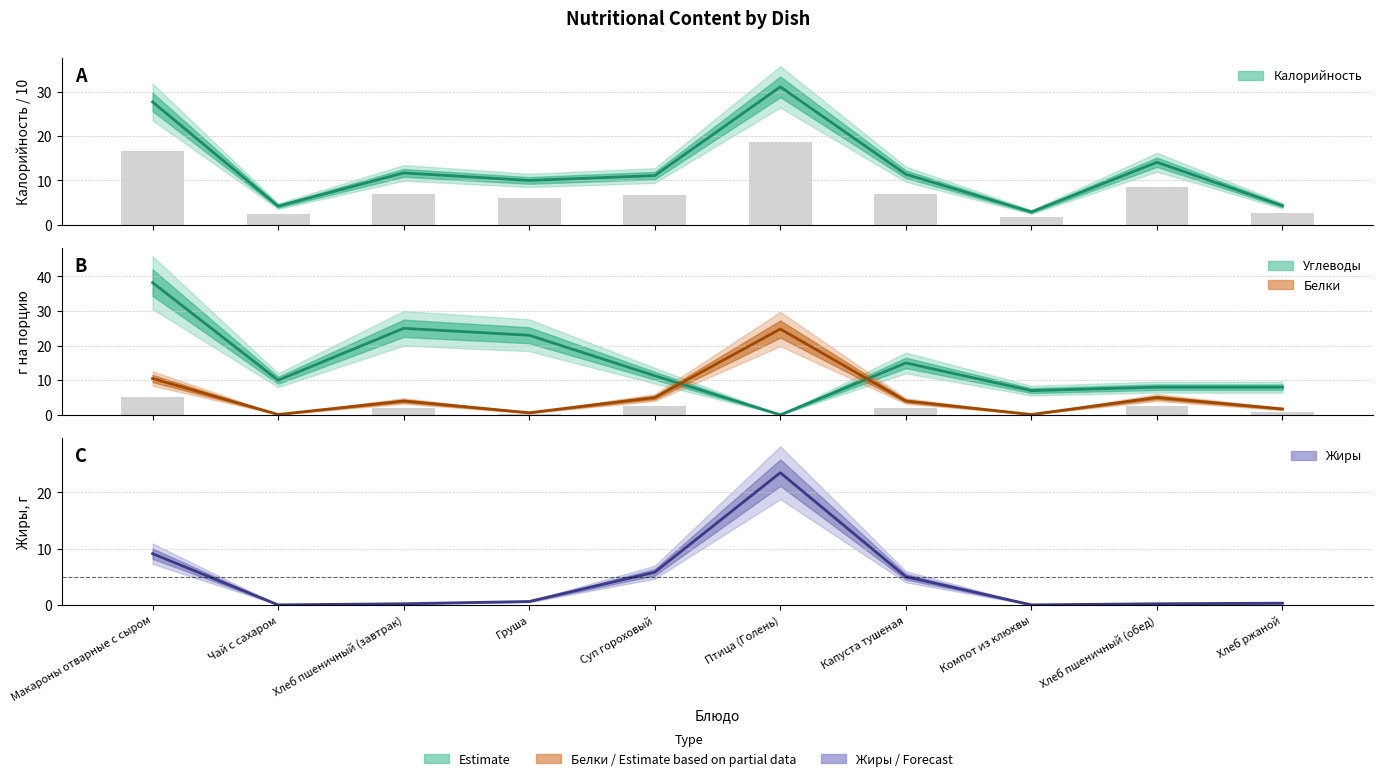

List the labels in order of Белки value, smallest first.

Чай с сахаром, Компот из клюквы, Груша, Хлеб ржаной, Хлеб пшеничный (завтрак), Капуста тушеная, Суп гороховый, Хлеб пшеничный (обед), Макароны отварные с сыром, Птица (Голень)